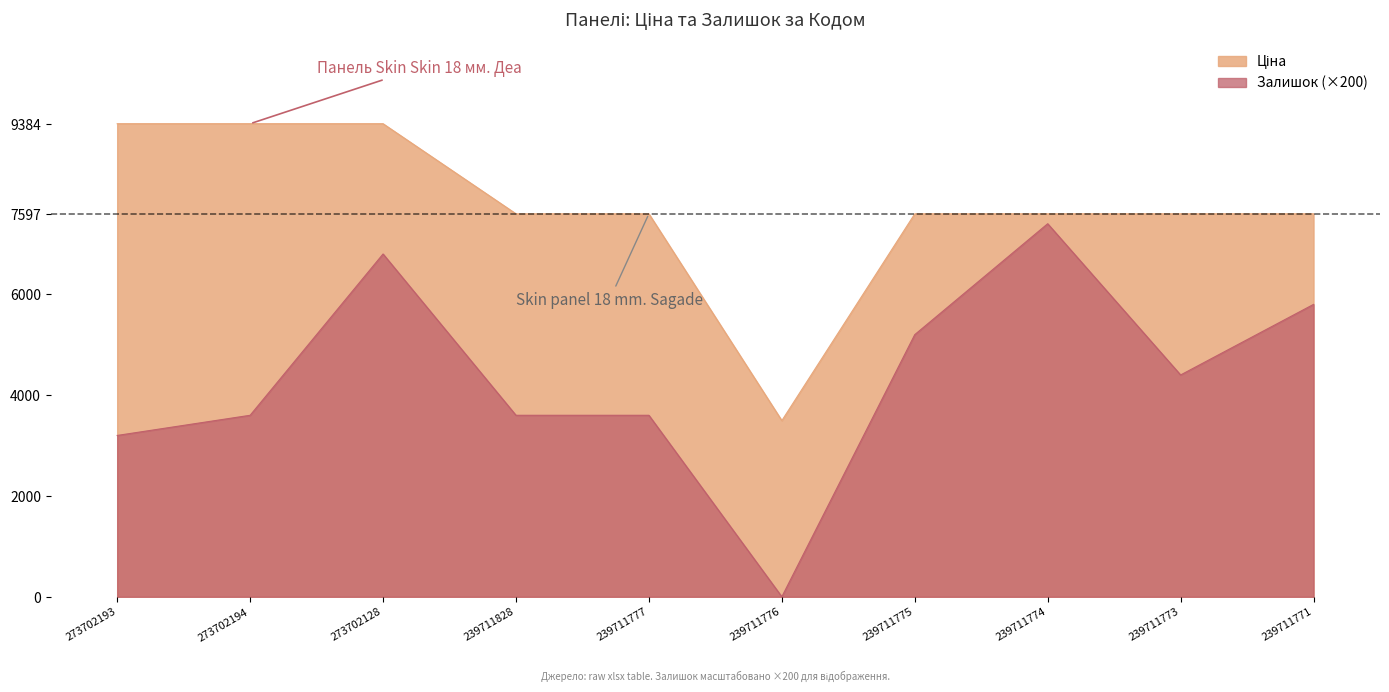

What position from the right is 239711777?

6